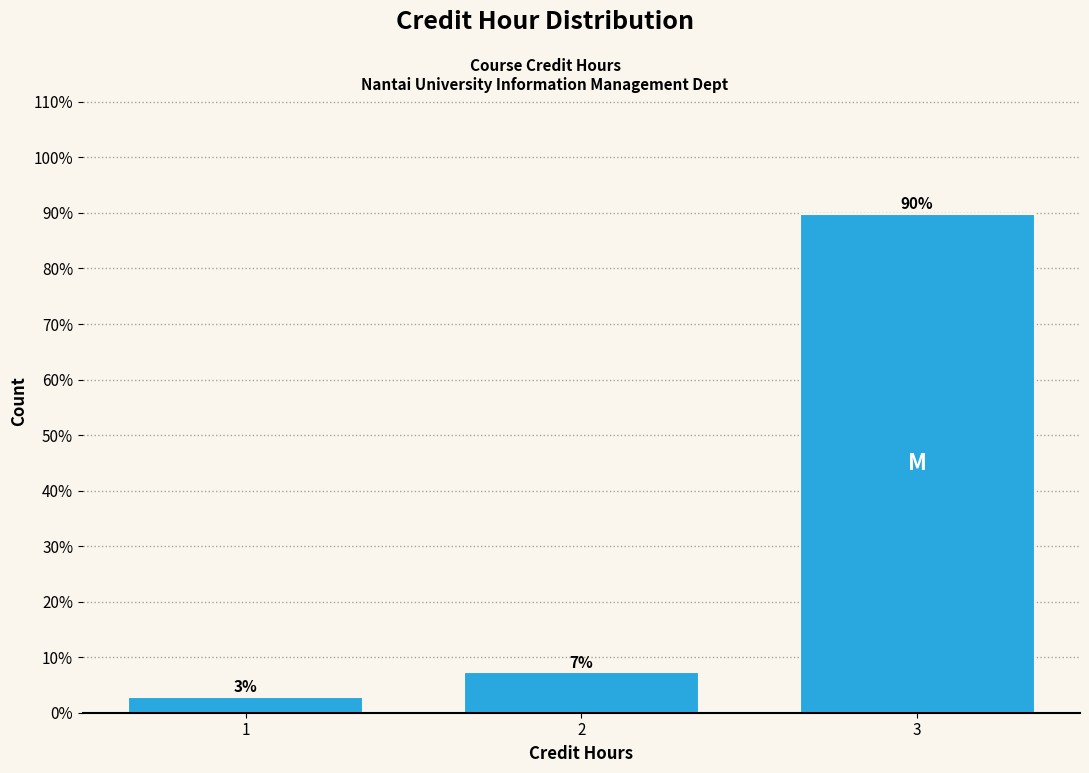

How many bars are there in total?

3